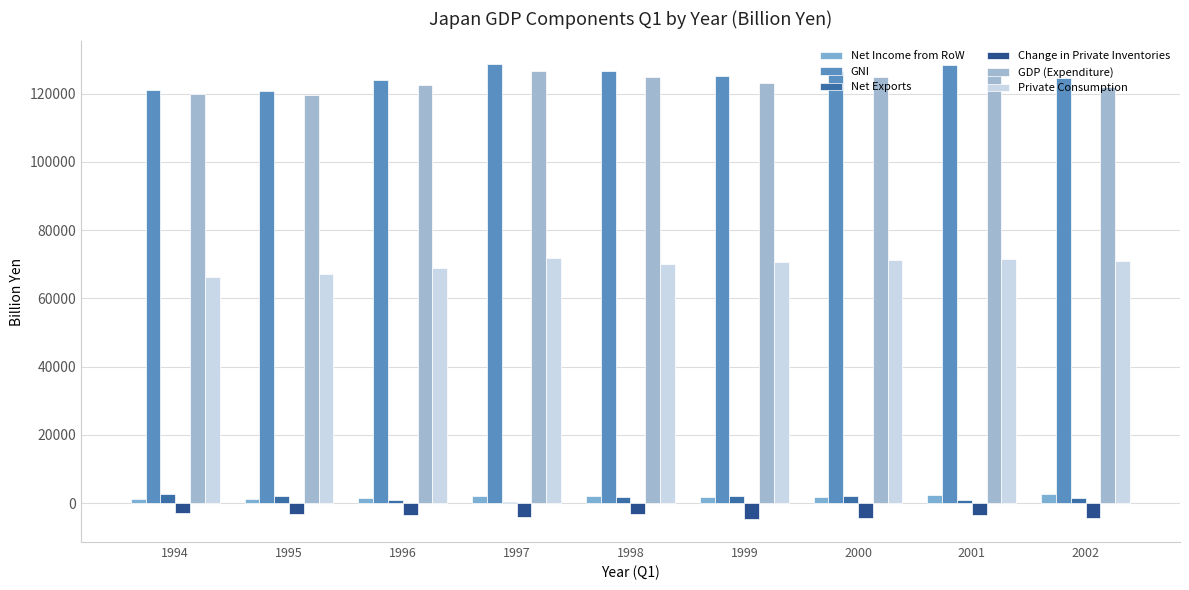

The Change in Private Inventories series shows -4464.8 at 2002. True or false?

True